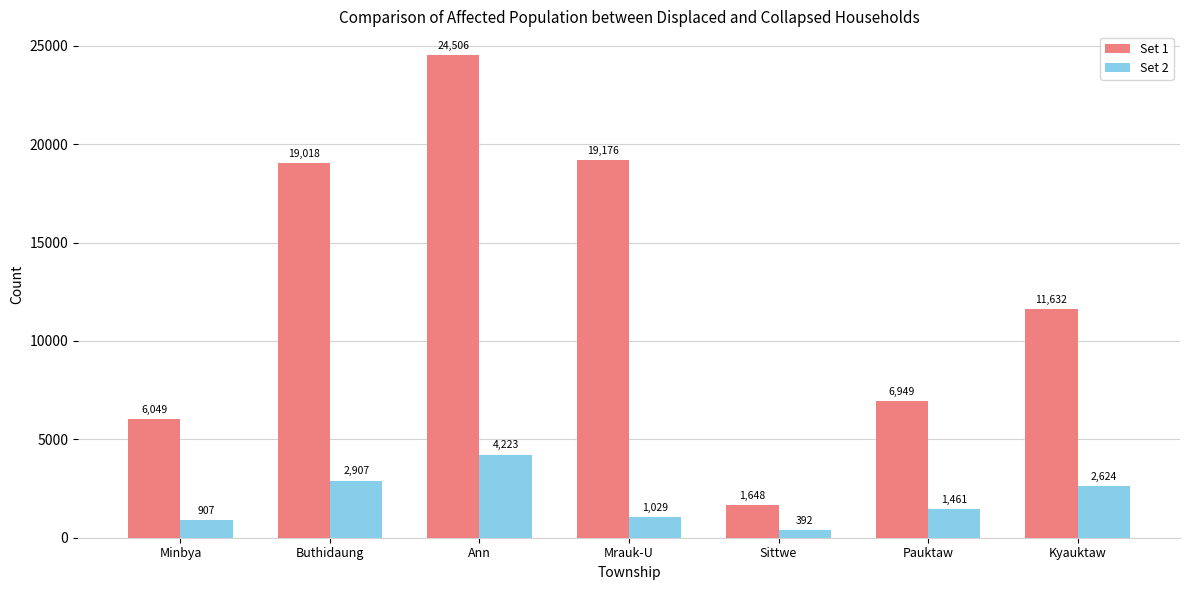

Is it true that Set 1 equals 5644 at Ann?

False